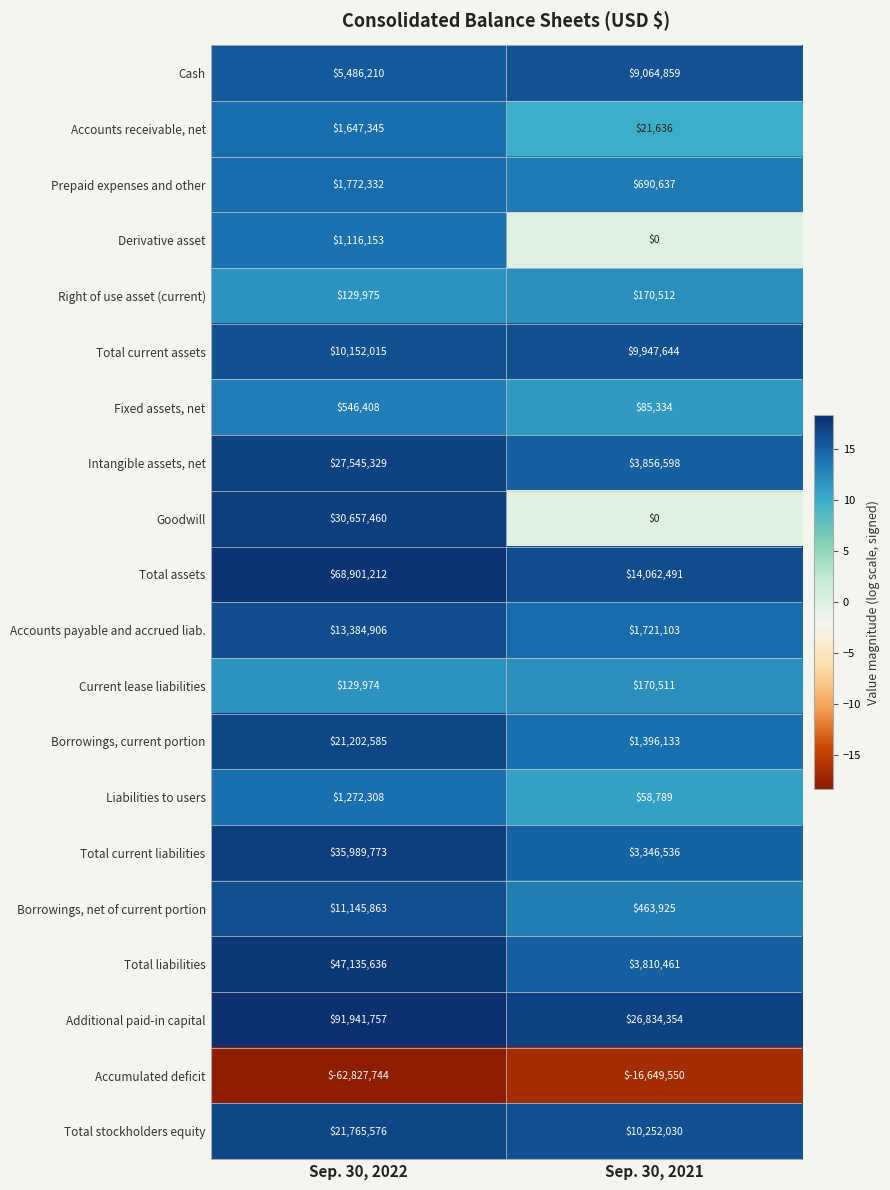

At which category does the chart reach its peak across all series?

Sep. 30, 2022